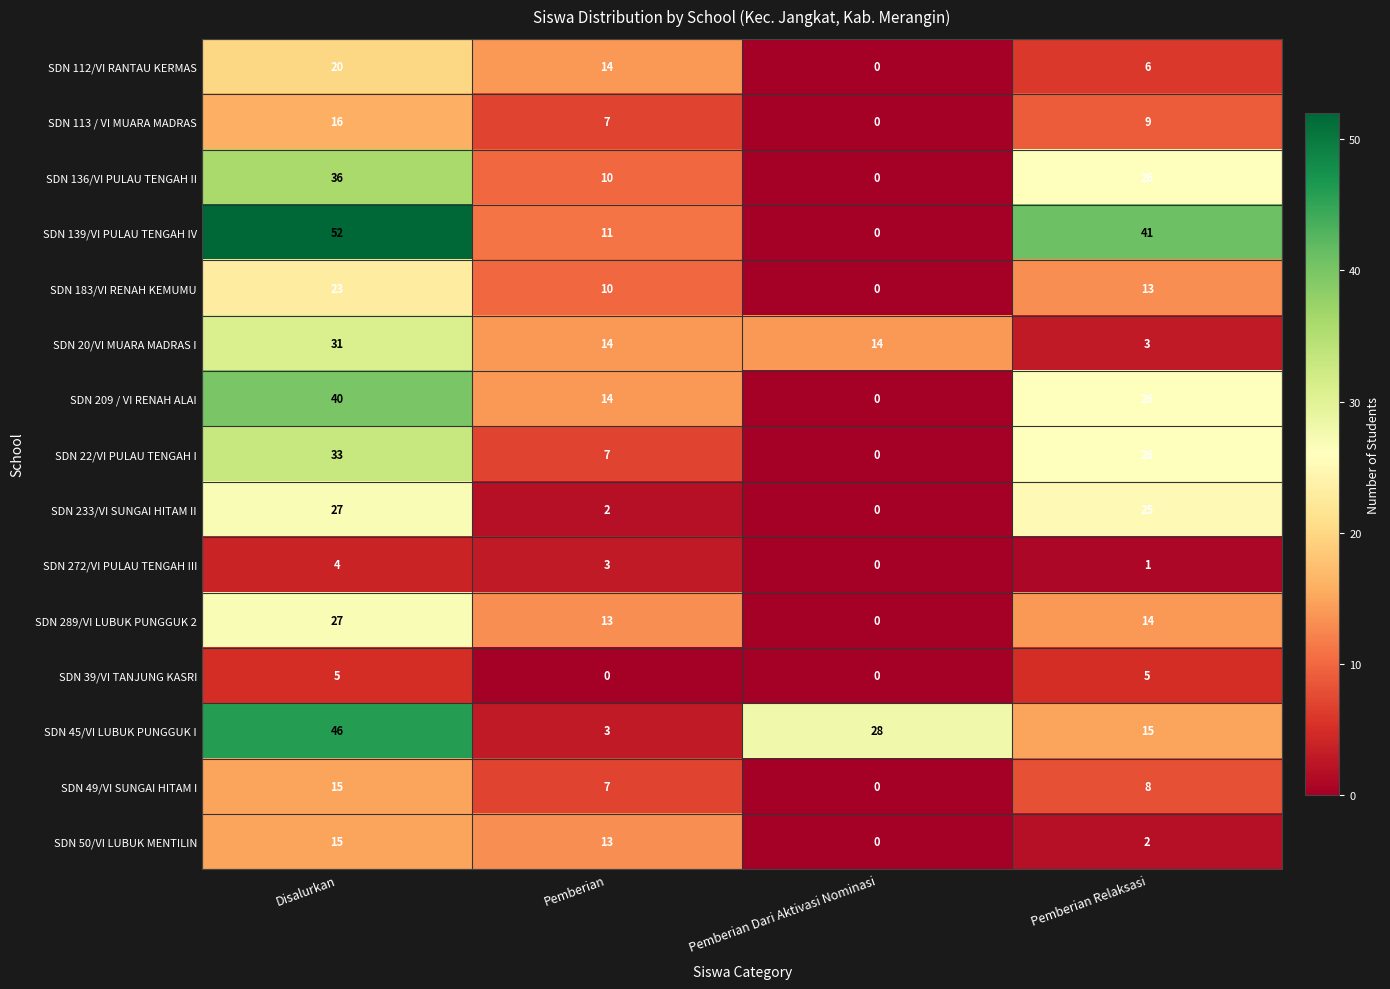

At which label does SDN 20/VI MUARA MADRAS I first exceed 14?

Disalurkan